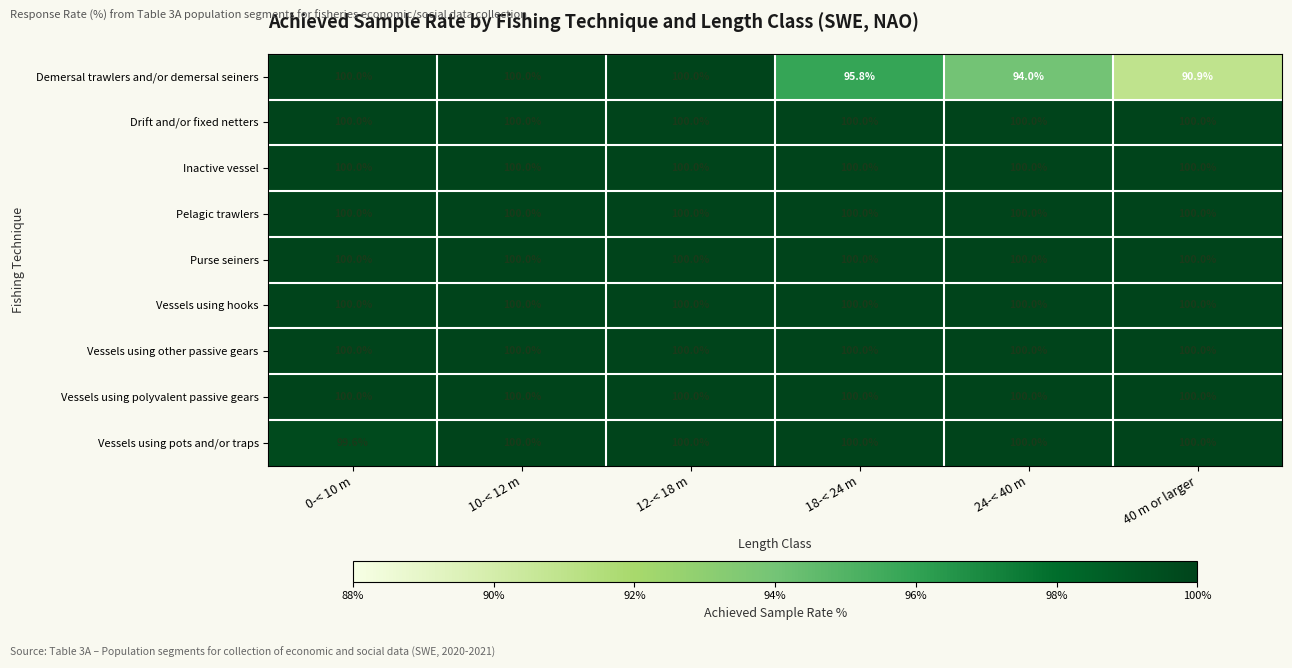

At how many categories does at least one series exceed 94?

6